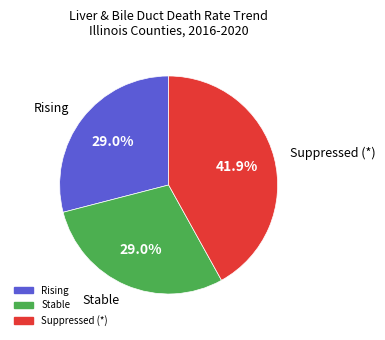

What percentage is the Stable slice, to the nearest percent?

29%